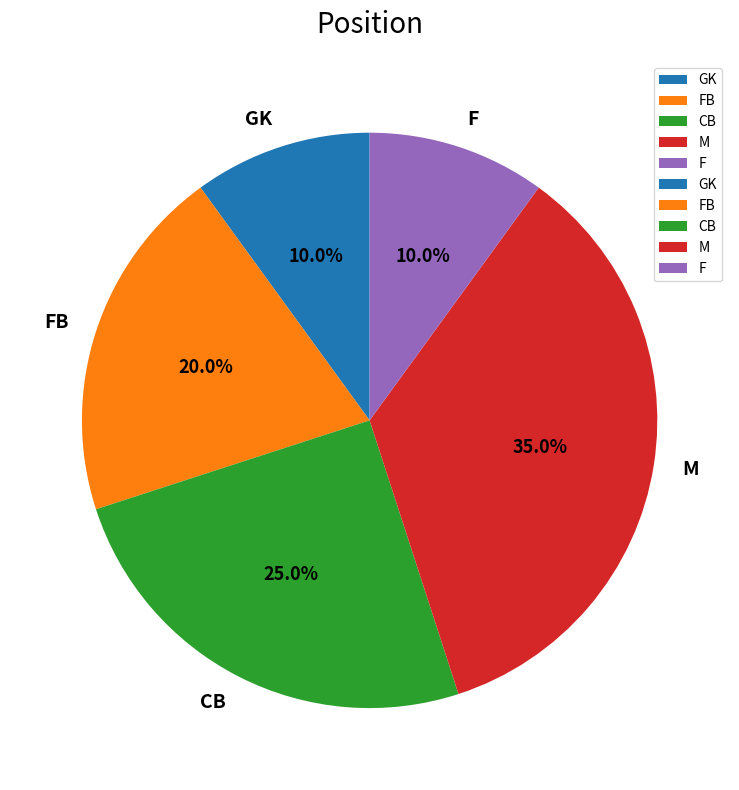

What is the ratio of the value at FB to the value at CB?

0.8